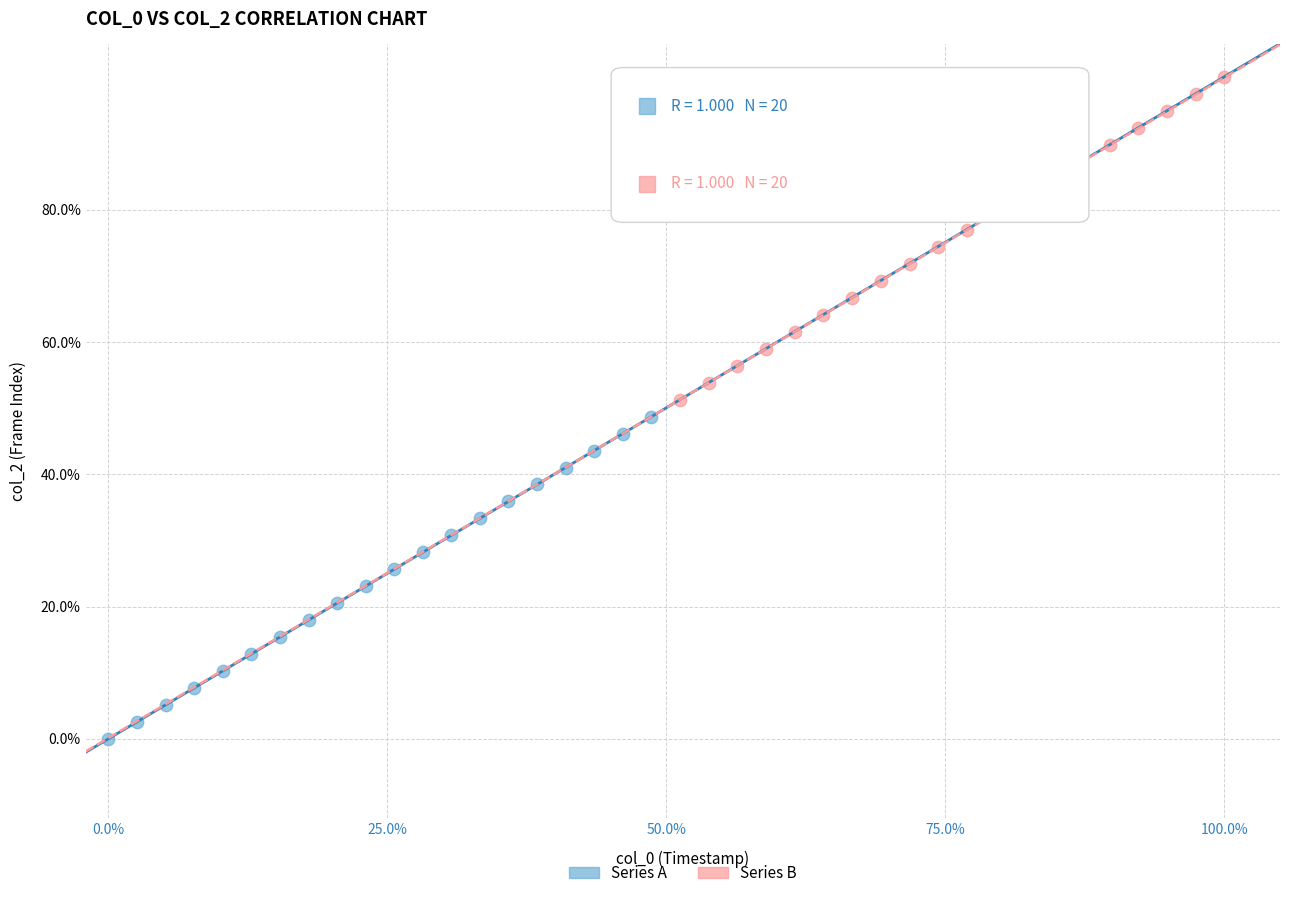

Which series reaches the maximum Y coordinate?

Series B